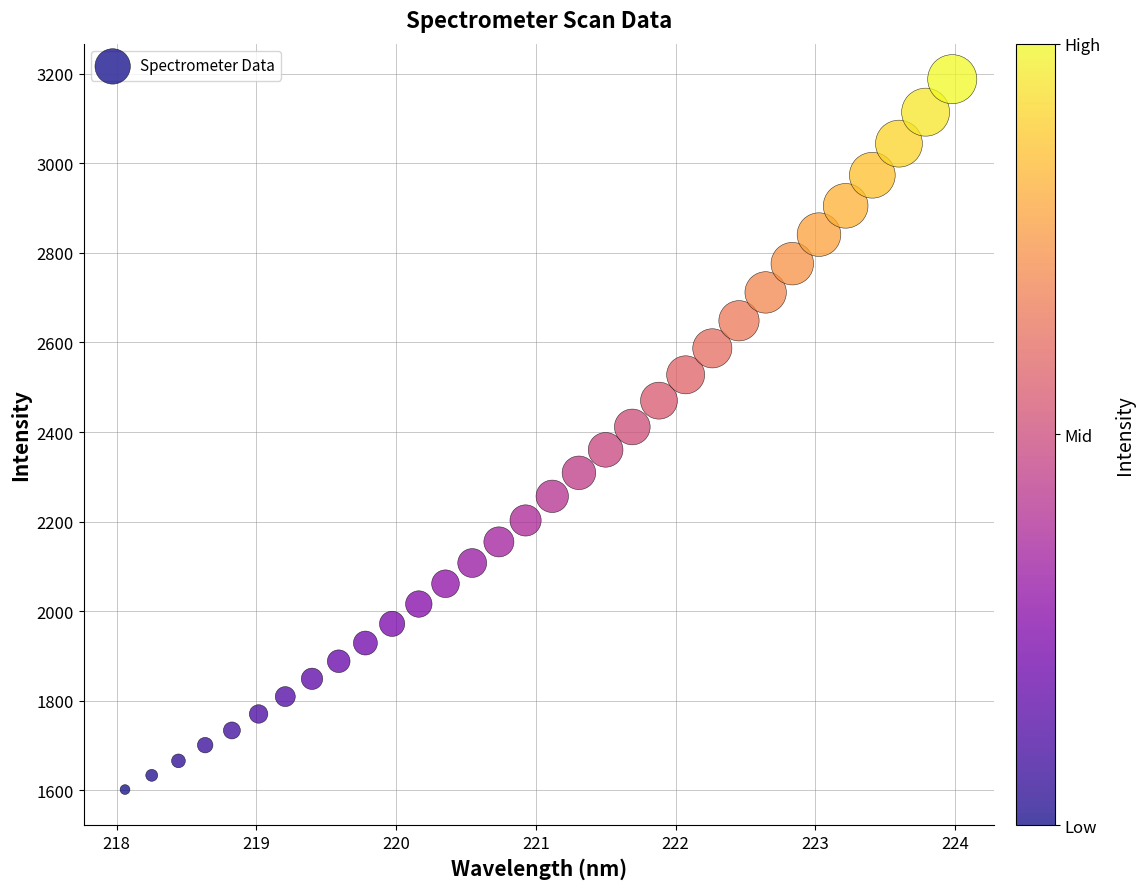

What is the range of X values (max minus min)?

5.9